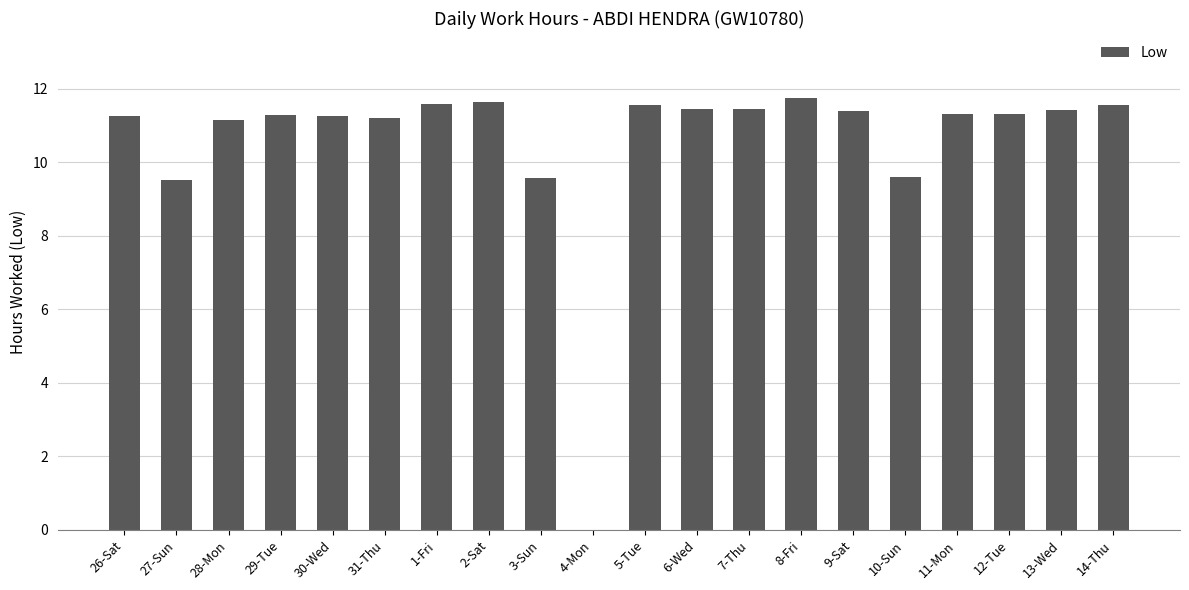

At which label does the data first exceed 11?

26-Sat